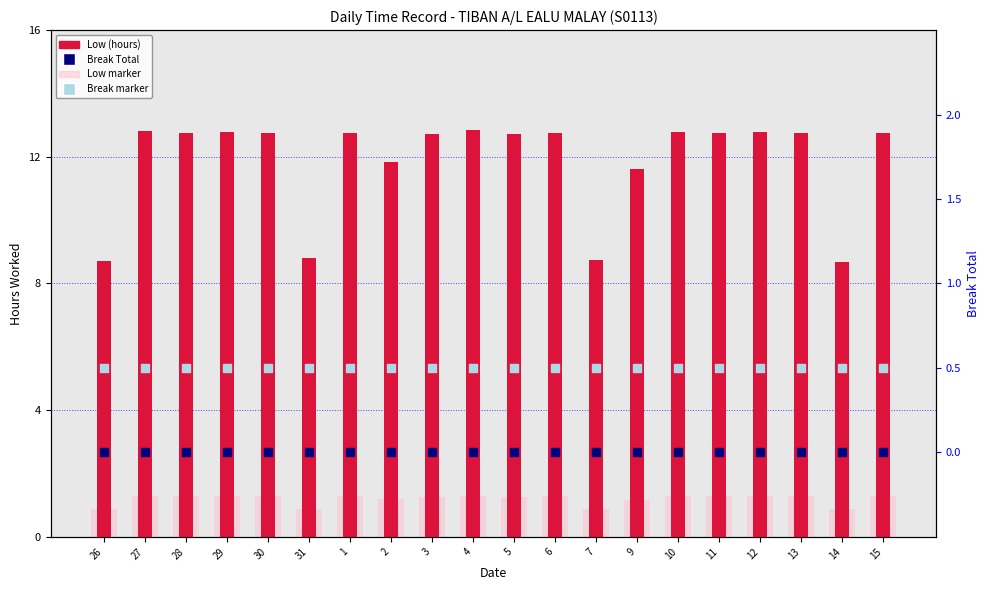

Is the value of Break marker at 11 greater than the value of Low marker at 15?

No